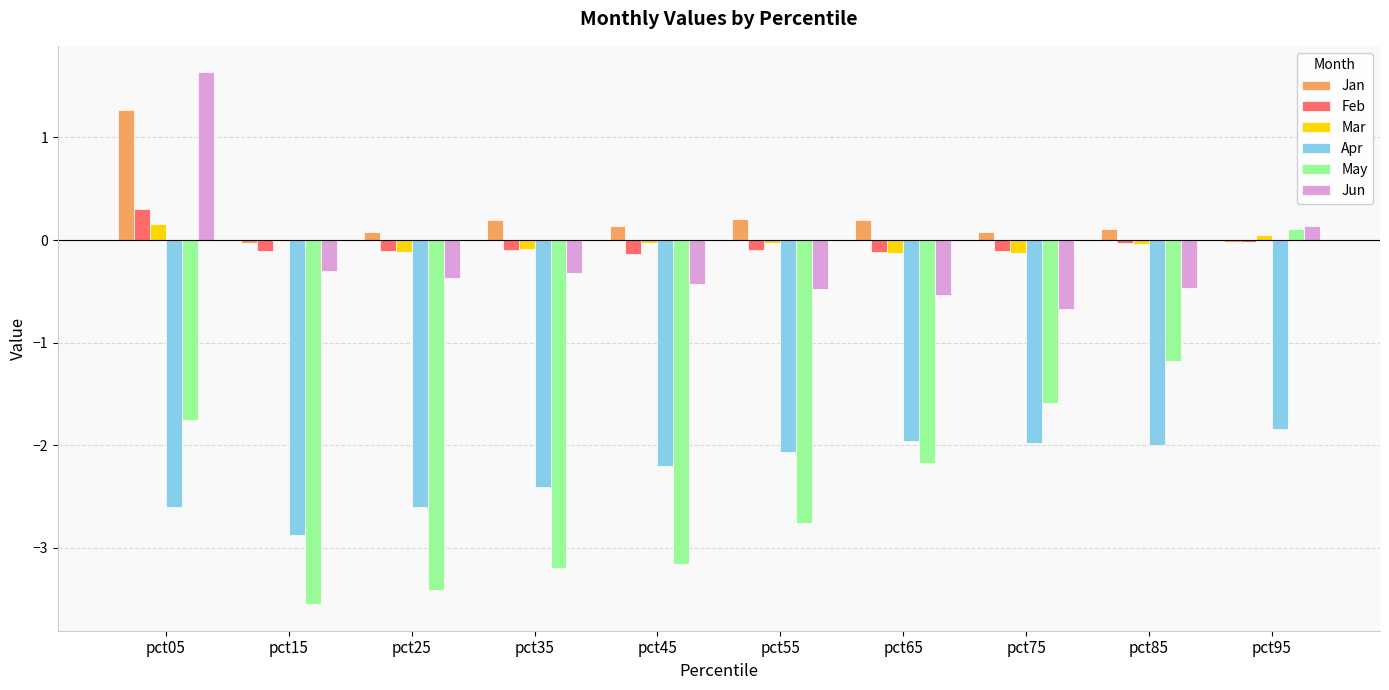

At which category is the sum across all series the highest?

pct05